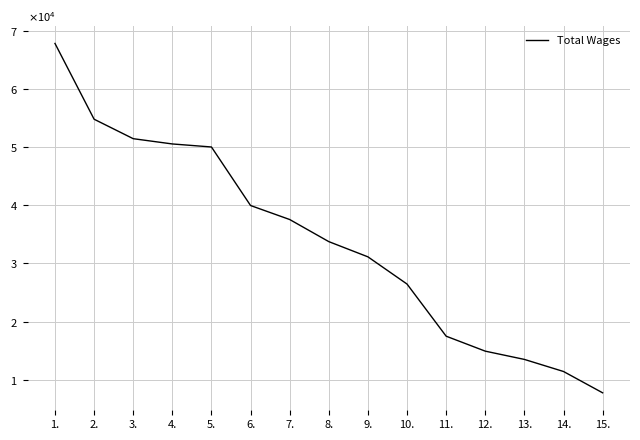

Is this an area chart (filled region under the line)?

No